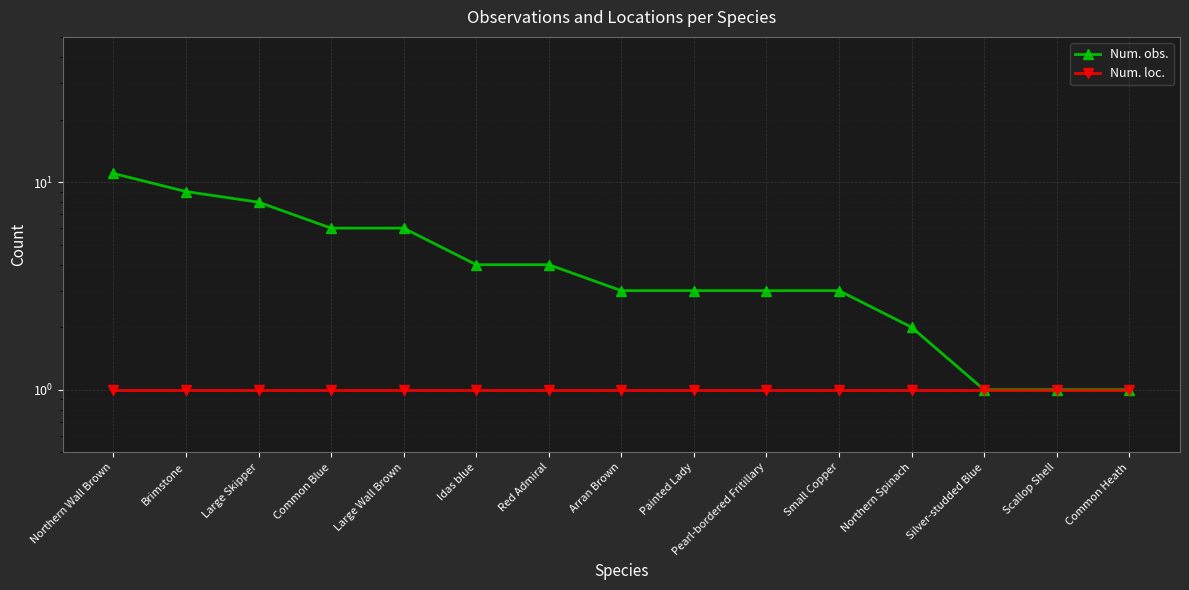

Rank the series by their maximum value, from lowest to highest.

Num. loc., Num. obs.